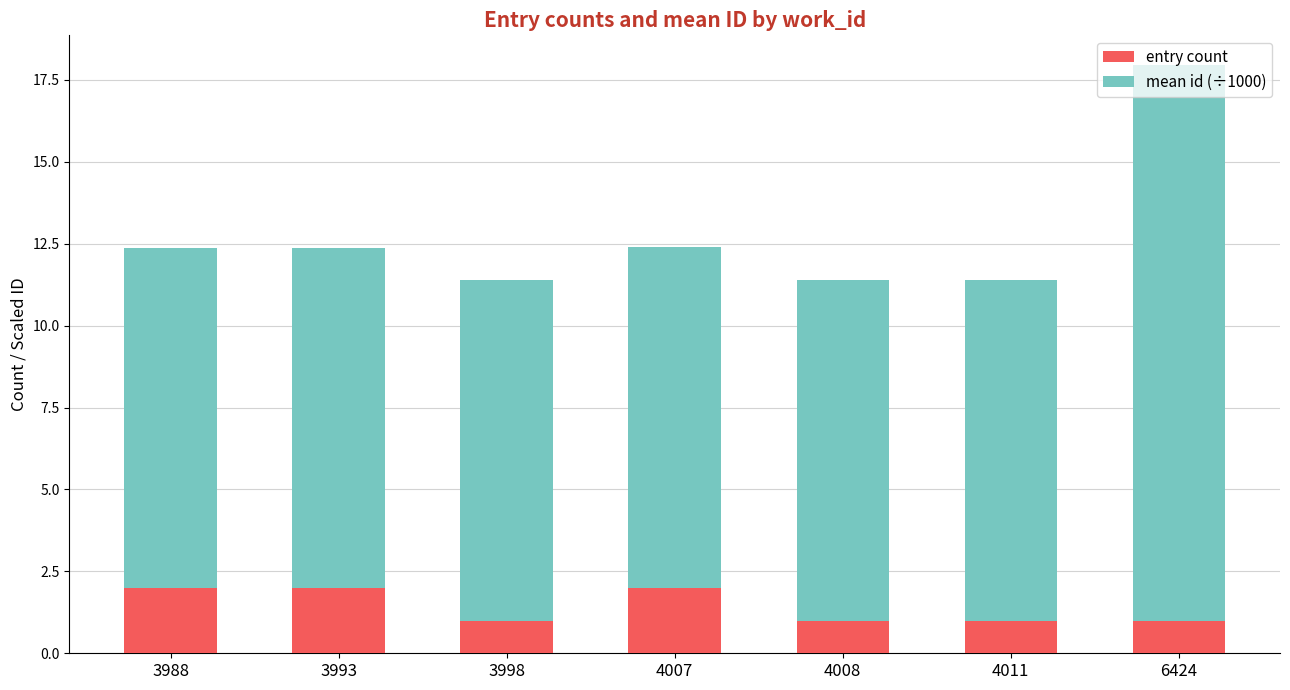

What is the highest value of the entry count series?

2.0